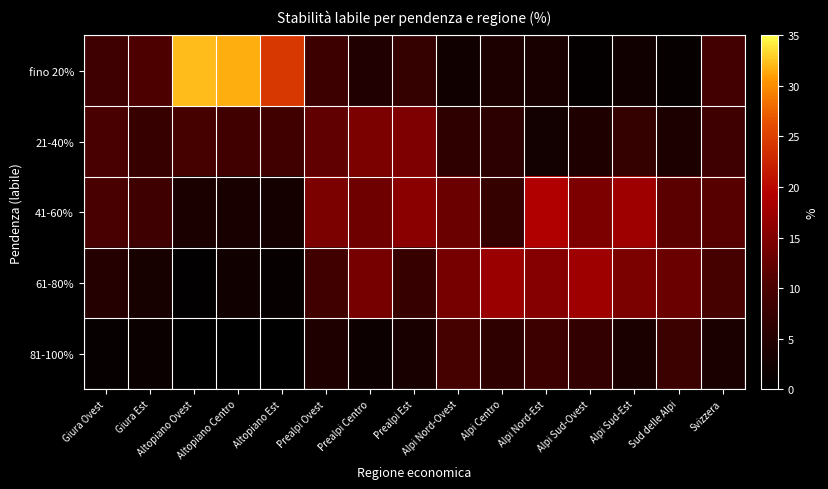

At Alpi Nord-Est, list the series in order from smallest to largest.

21-40%, fino 20%, 81-100%, 61-80%, 41-60%